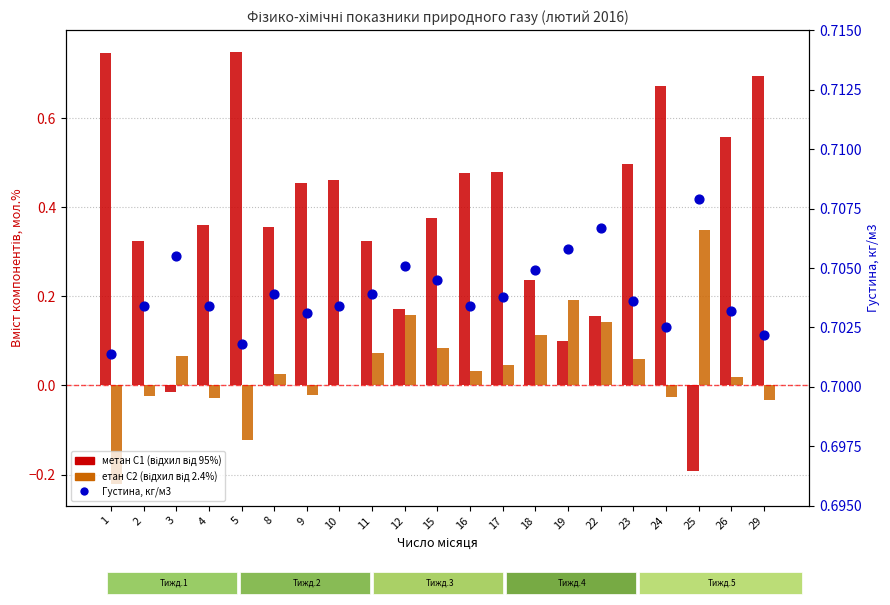

Is the value of метан С1 (відхил від 95%) at 5 greater than the value of Густина, кг/м3 at 23?

Yes